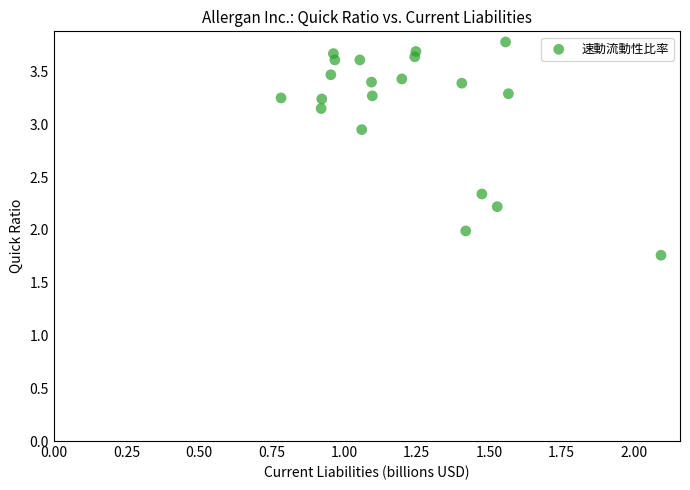

What is the range of X values (max minus min)?

1.3